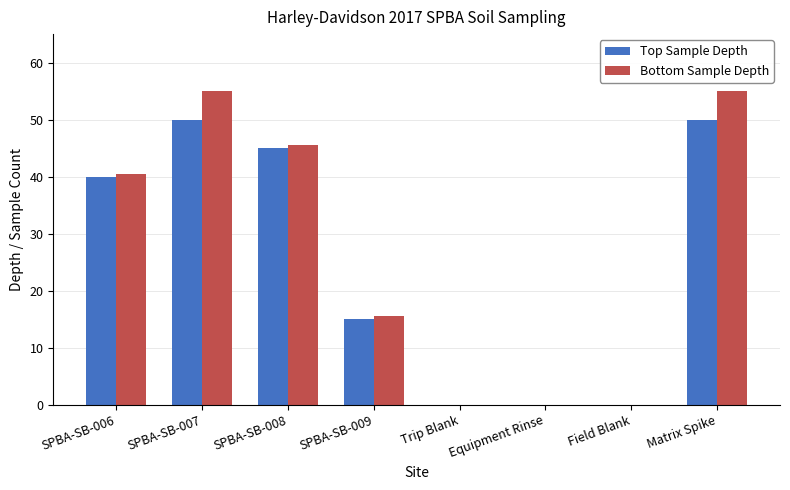

Where is Top Sample Depth nearest to the value 25?

SPBA-SB-009